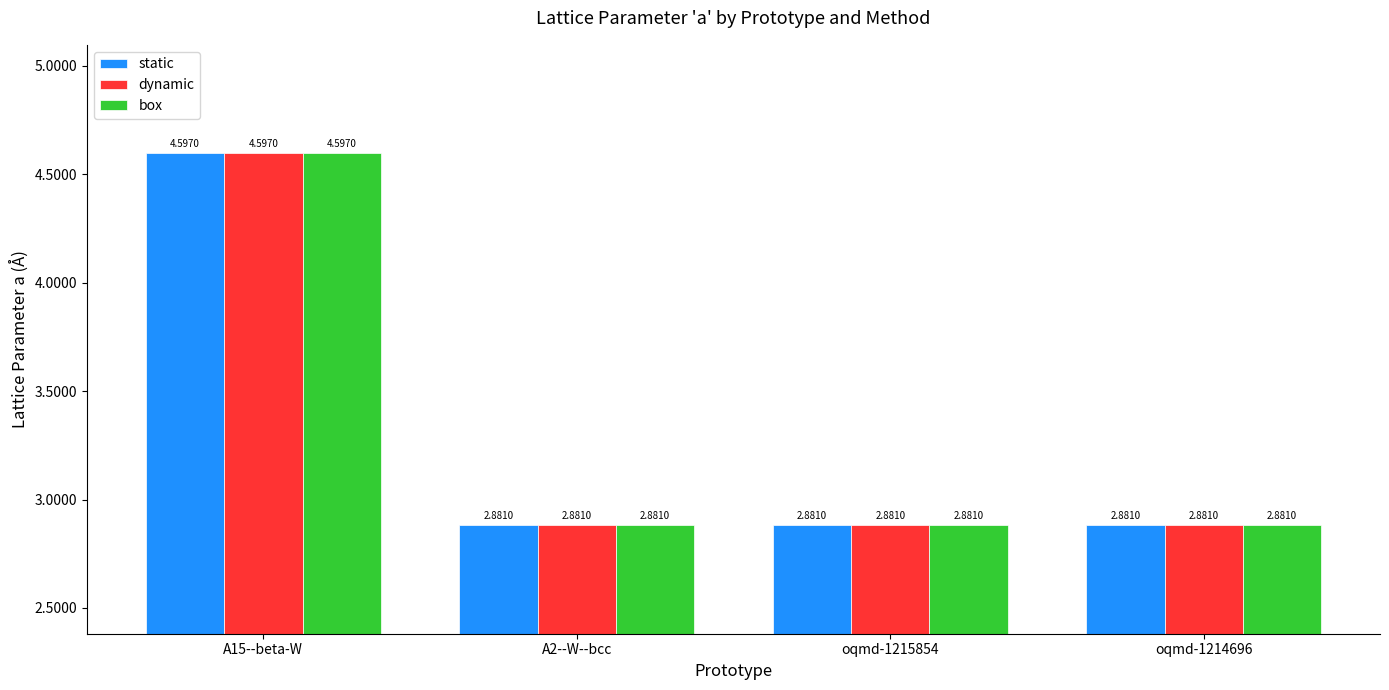

Is it true that dynamic equals 1.1 at oqmd-1214696?

False